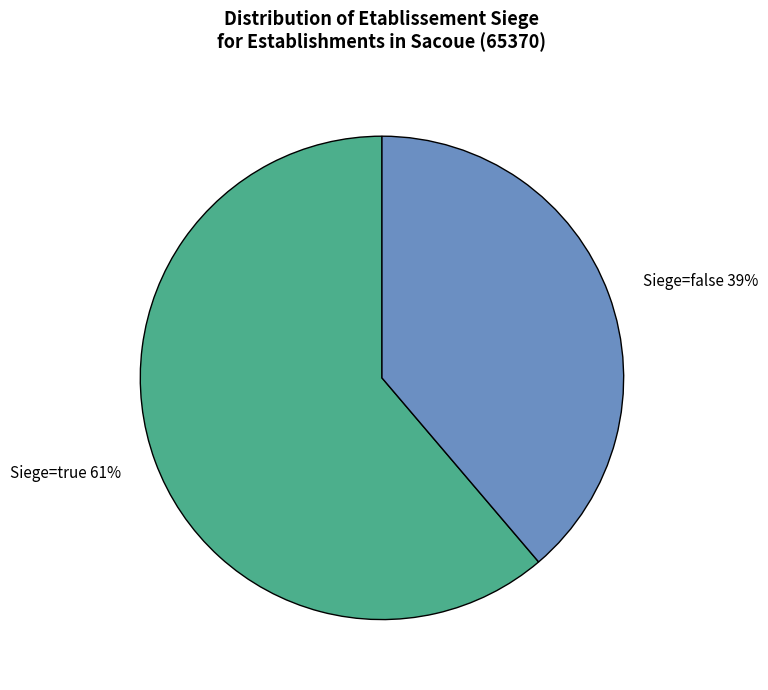

How many slices are in this pie chart?

2